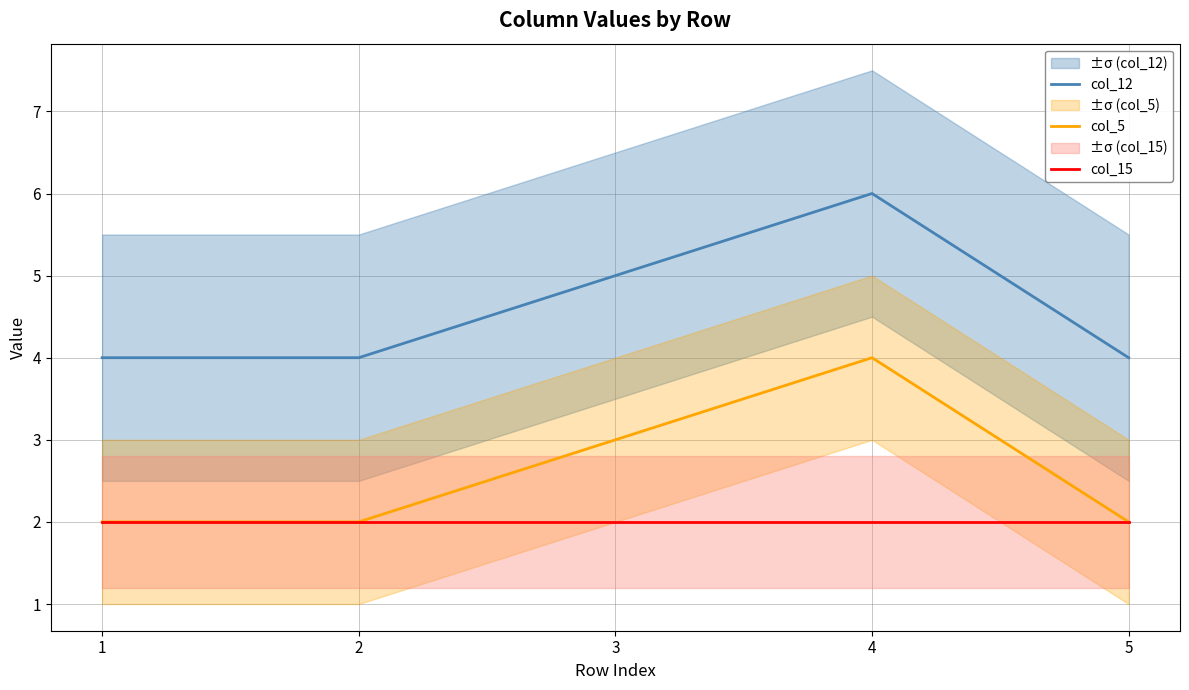

What is the maximum value for col_12?

6